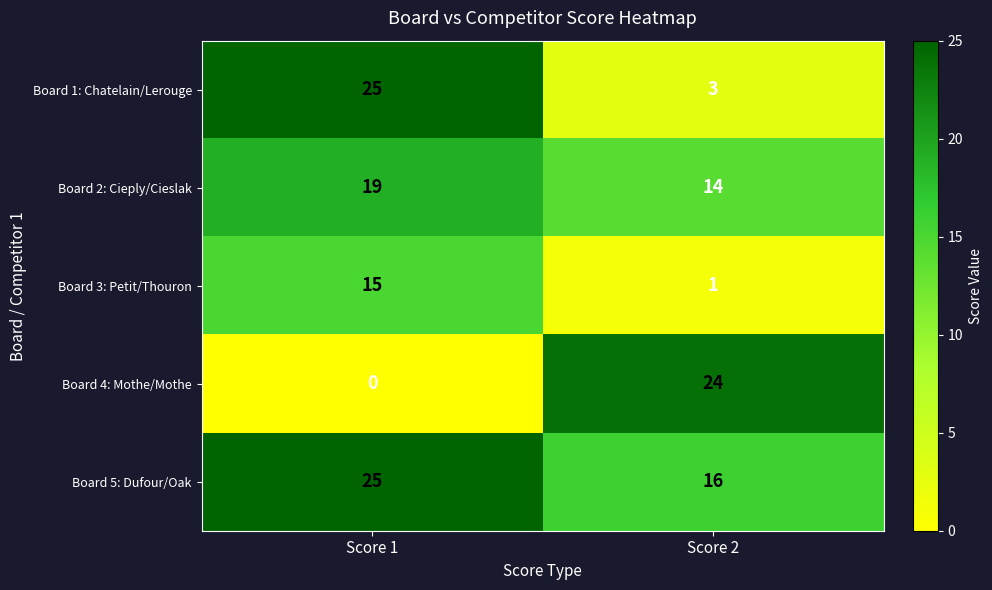

What is the approximate value of Board 2: Cieply/Cieslak at Score 1?

19